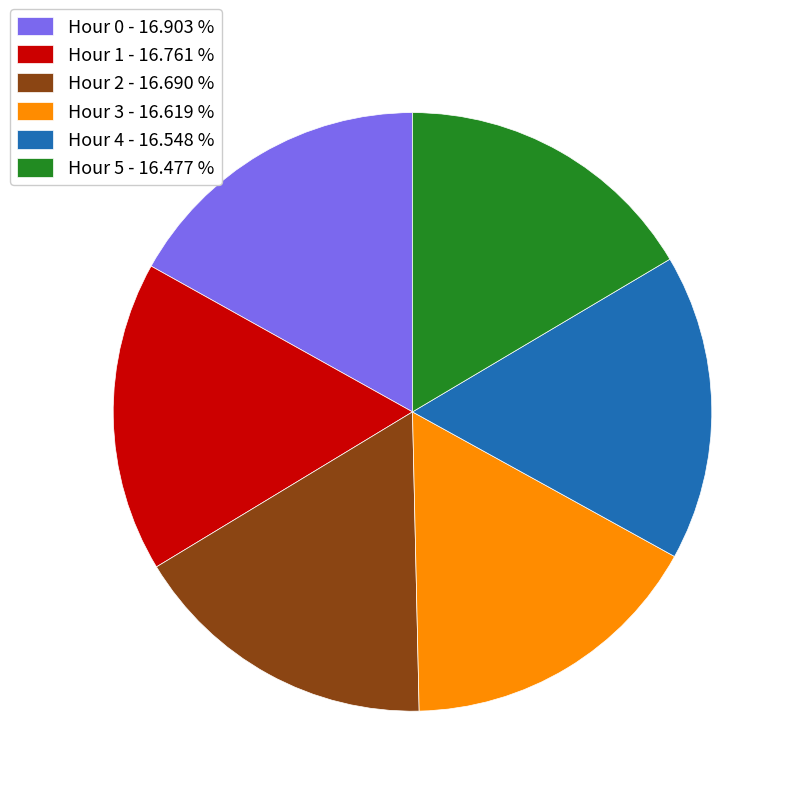

Does any single category account for the majority?

No